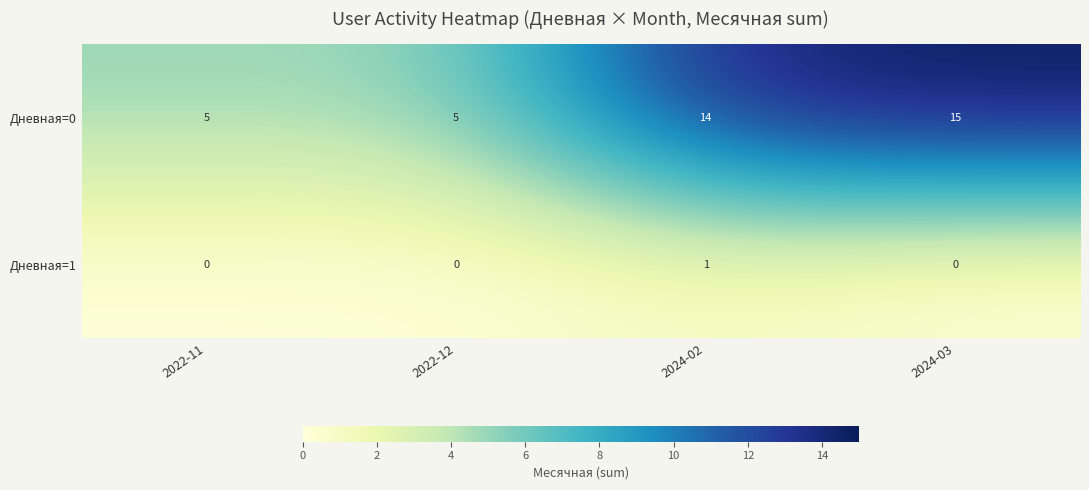

Which series has the largest total across all categories?

Дневная=0